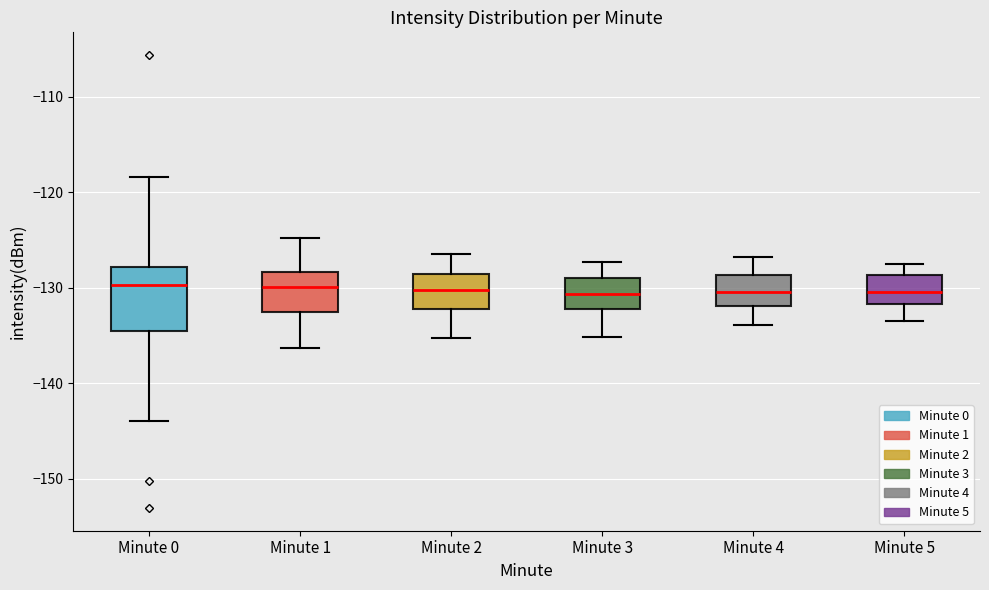

Which box is the tallest, from its lower edge to its upper edge?

Minute 0